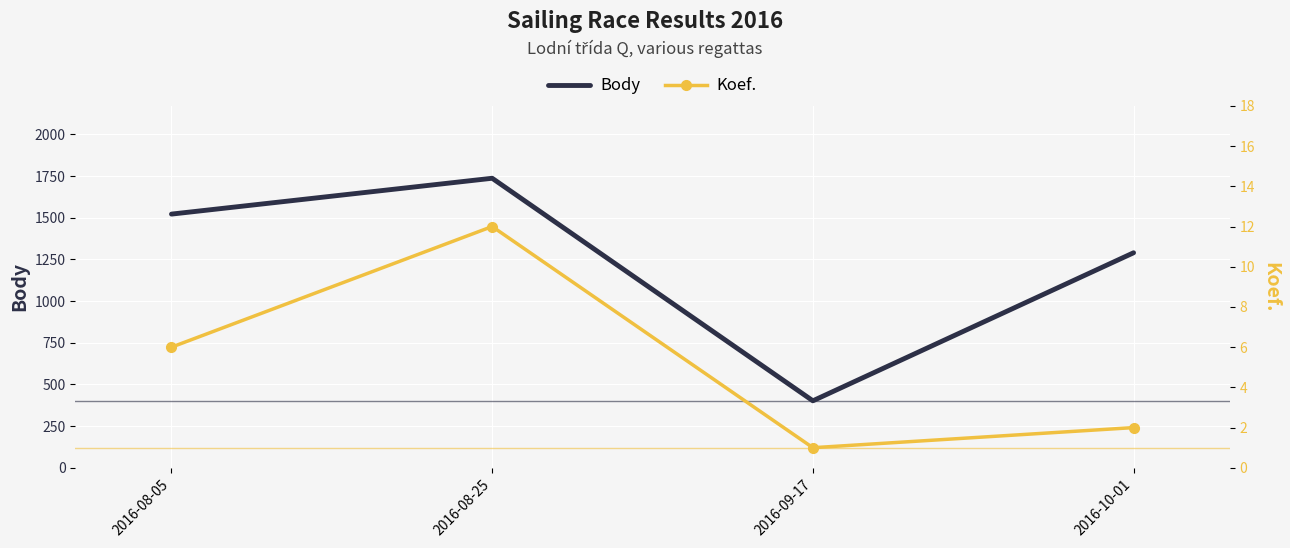

True or false: Koef. and Body cross at least once.

False